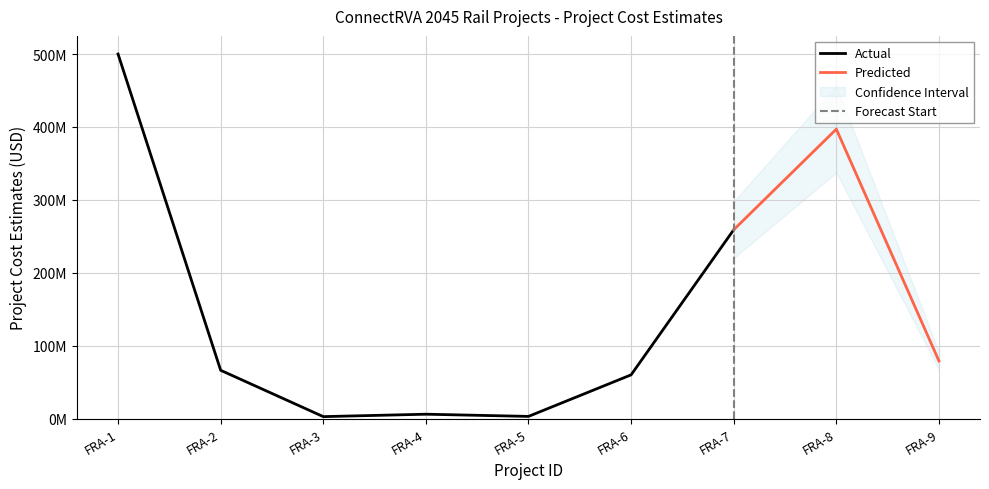

List the labels in order of value, smallest first.

FRA-3, FRA-5, FRA-4, FRA-6, FRA-2, FRA-9, FRA-7, FRA-8, FRA-1